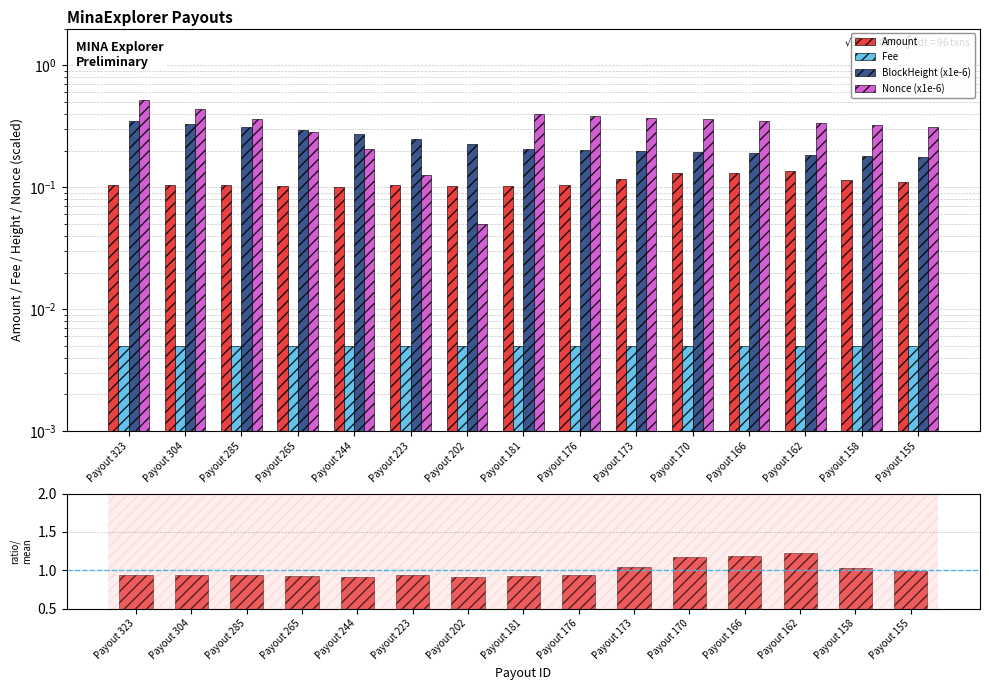

Reading left to right, list all the values displayed in this chart.

Amount: Payout 323=0.1	Payout 304=0.1	Payout 285=0.1	Payout 265=0.1	Payout 244=0.1	Payout 223=0.1	Payout 202=0.1	Payout 181=0.1	Payout 176=0.1	Payout 173=0.1	Payout 170=0.1	Payout 166=0.1	Payout 162=0.1	Payout 158=0.1	Payout 155=0.1
Fee: Payout 323=0.0	Payout 304=0.0	Payout 285=0.0	Payout 265=0.0	Payout 244=0.0	Payout 223=0.0	Payout 202=0.0	Payout 181=0.0	Payout 176=0.0	Payout 173=0.0	Payout 170=0.0	Payout 166=0.0	Payout 162=0.0	Payout 158=0.0	Payout 155=0.0
BlockHeight (x1e-6): Payout 323=0.3	Payout 304=0.3	Payout 285=0.3	Payout 265=0.3	Payout 244=0.3	Payout 223=0.2	Payout 202=0.2	Payout 181=0.2	Payout 176=0.2	Payout 173=0.2	Payout 170=0.2	Payout 166=0.2	Payout 162=0.2	Payout 158=0.2	Payout 155=0.2
Nonce (x1e-6): Payout 323=0.5	Payout 304=0.4	Payout 285=0.4	Payout 265=0.3	Payout 244=0.2	Payout 223=0.1	Payout 202=0.1	Payout 181=0.4	Payout 176=0.4	Payout 173=0.4	Payout 170=0.4	Payout 166=0.3	Payout 162=0.3	Payout 158=0.3	Payout 155=0.3
Amount/Fee ratio: Payout 323=0.9	Payout 304=0.9	Payout 285=0.9	Payout 265=0.9	Payout 244=0.9	Payout 223=0.9	Payout 202=0.9	Payout 181=0.9	Payout 176=0.9	Payout 173=1.0	Payout 170=1.2	Payout 166=1.2	Payout 162=1.2	Payout 158=1.0	Payout 155=1.0